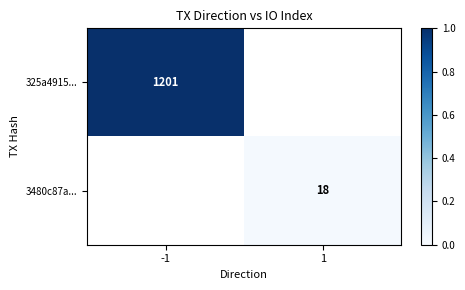

True or false: 3480c87a... has a value of 18 at 1.

True